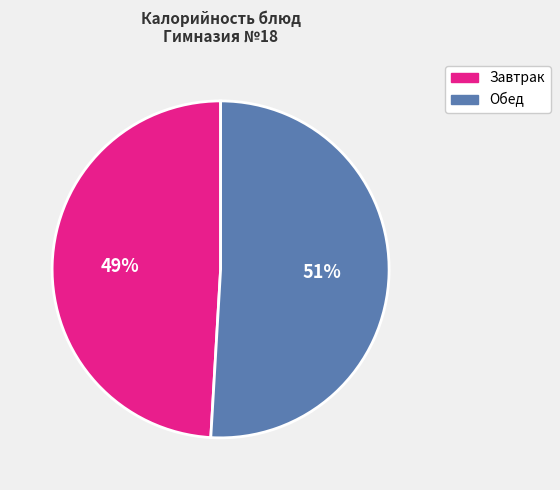

How many slices are in this pie chart?

2